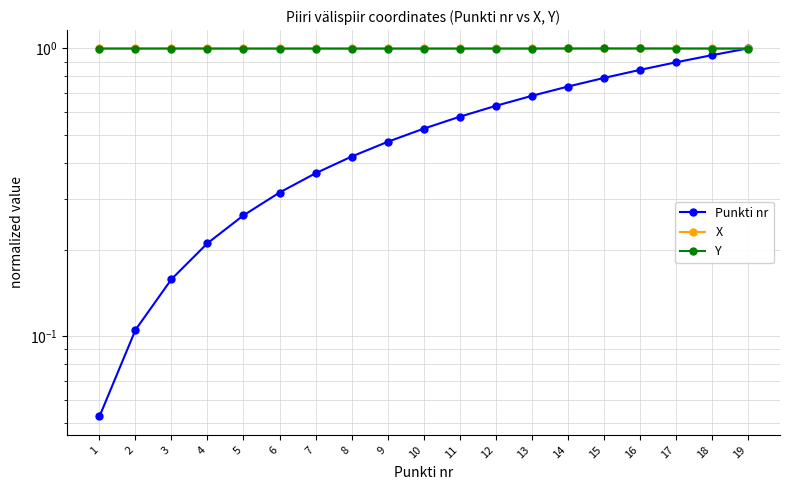

Rank the series by their maximum value, from lowest to highest.

Y, X, Punkti nr